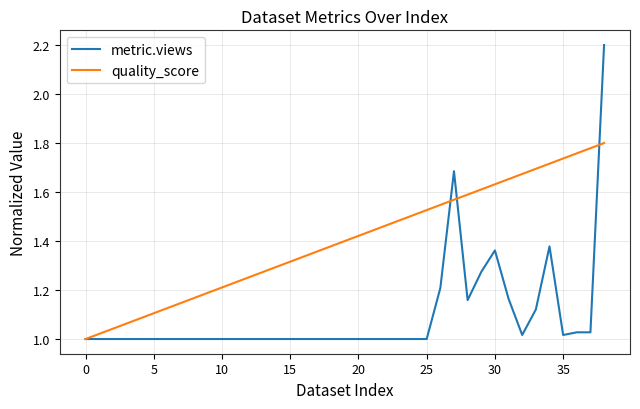

True or false: metric.views has more than 0 points higher than both neighbors.

True